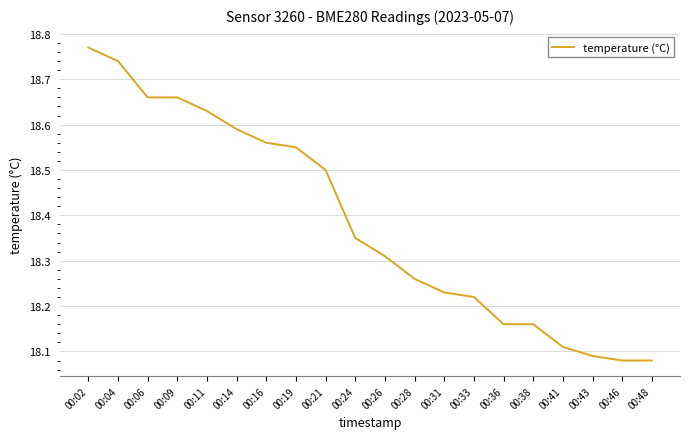

The chart shows a value of 9.4 at 00:26. True or false?

False